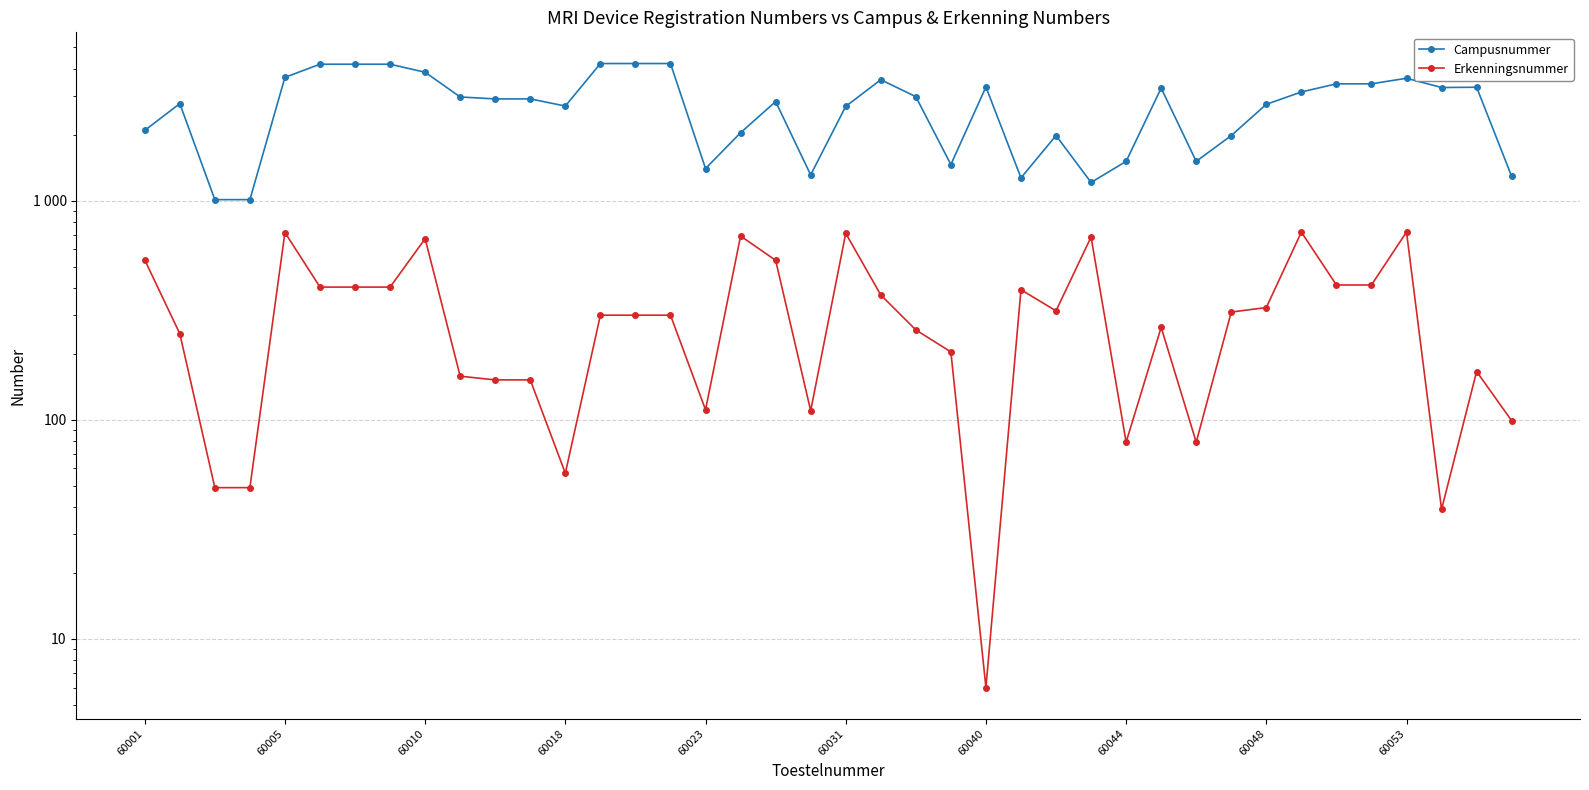

How many lines are shown in the chart?

2